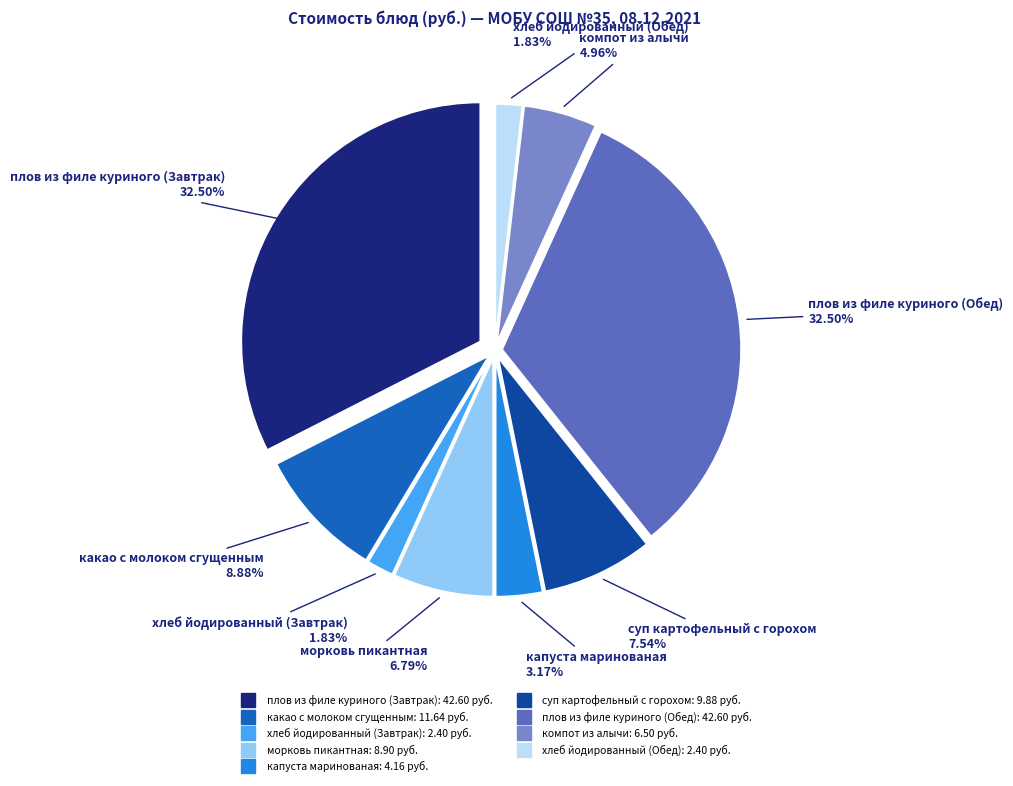

Combined, what portion of the pie is плов из филе куриного (Обед) and суп картофельный с горохом?

40.0%